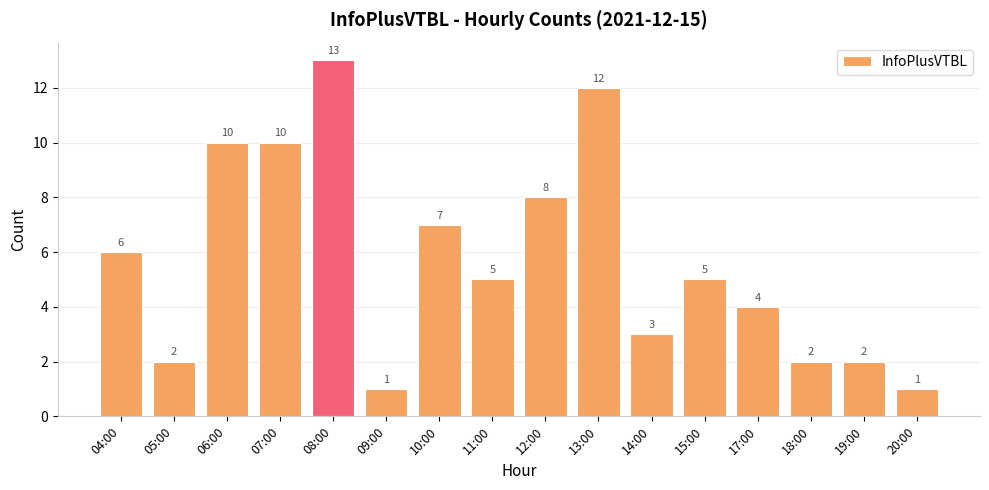

What is the change in value from 09:00 to 11:00?

+4